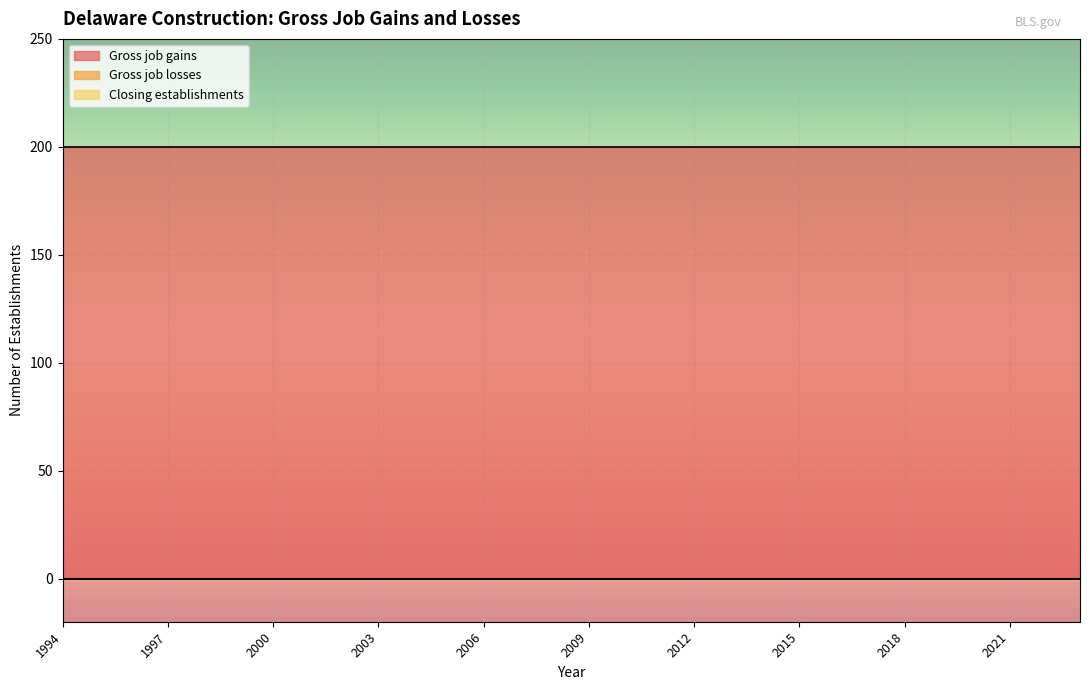

What is the difference between the highest and lowest values at 2020?

200